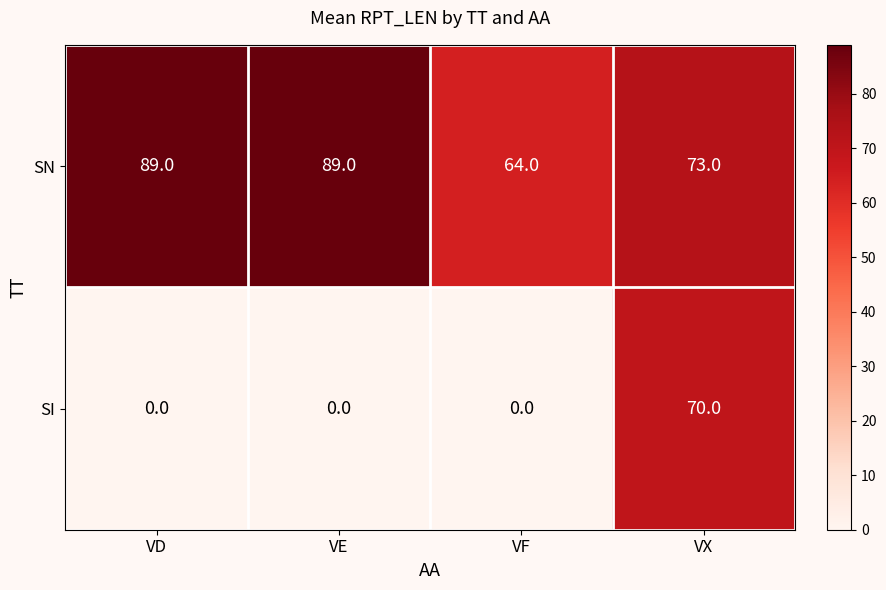

What is the approximate value of SN at VE?

89